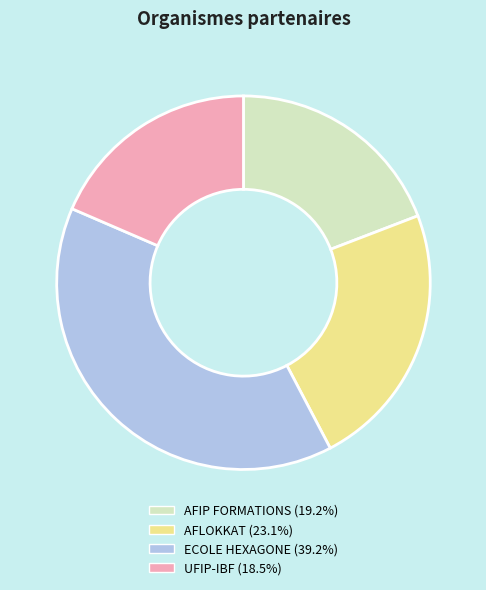

Between UFIP-IBF and ECOLE HEXAGONE, which is larger?

ECOLE HEXAGONE